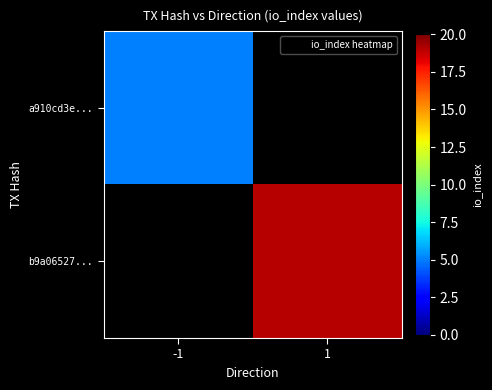

At which label does a910cd3e... reach its minimum?

-1